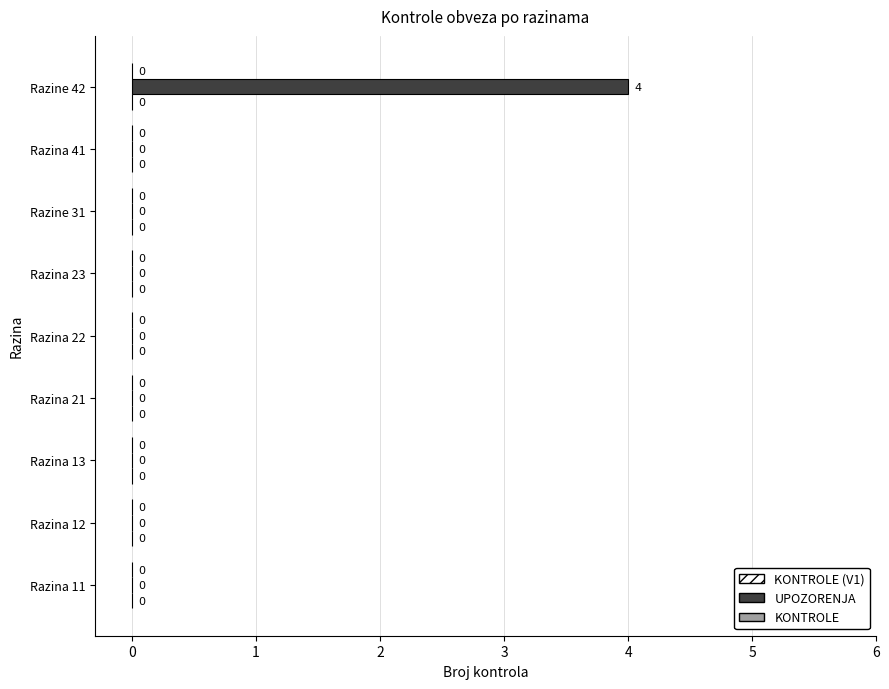

True or false: the data shows -2 at Razina 11.

False